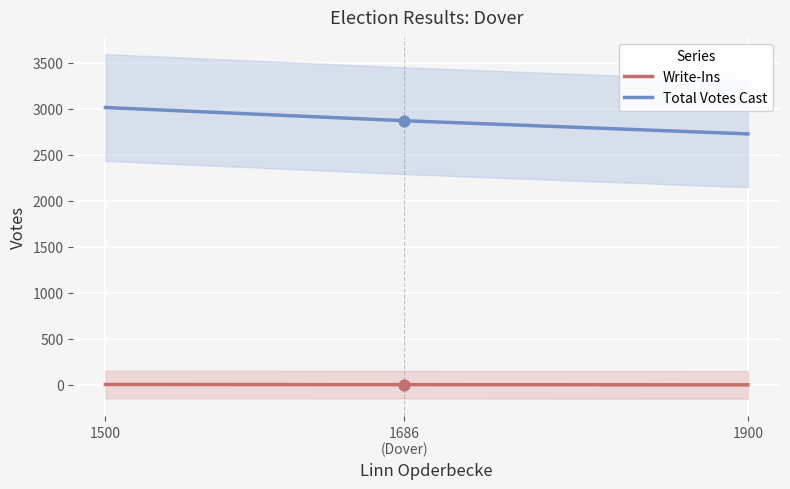

Which series has the largest total across all categories?

Total Votes Cast